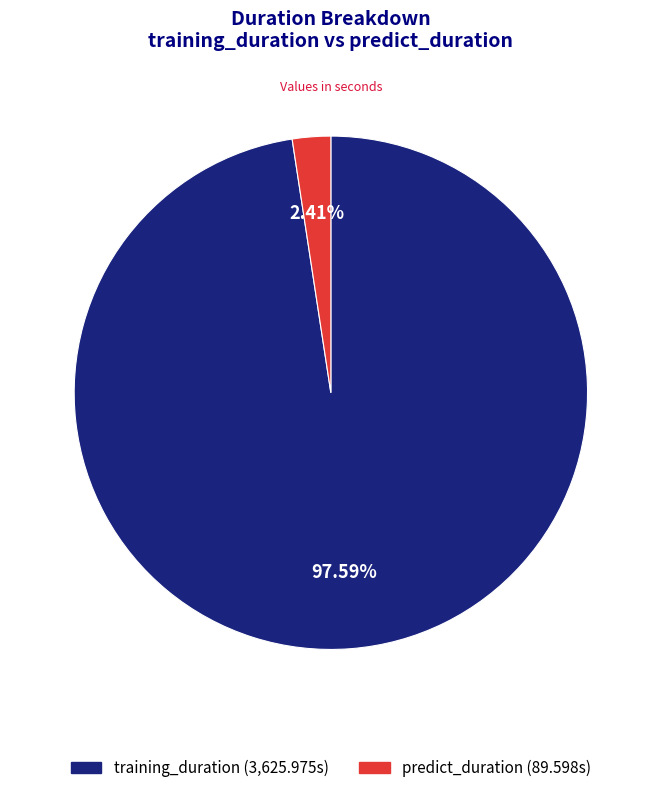

Which category has the biggest portion of the pie?

training_duration